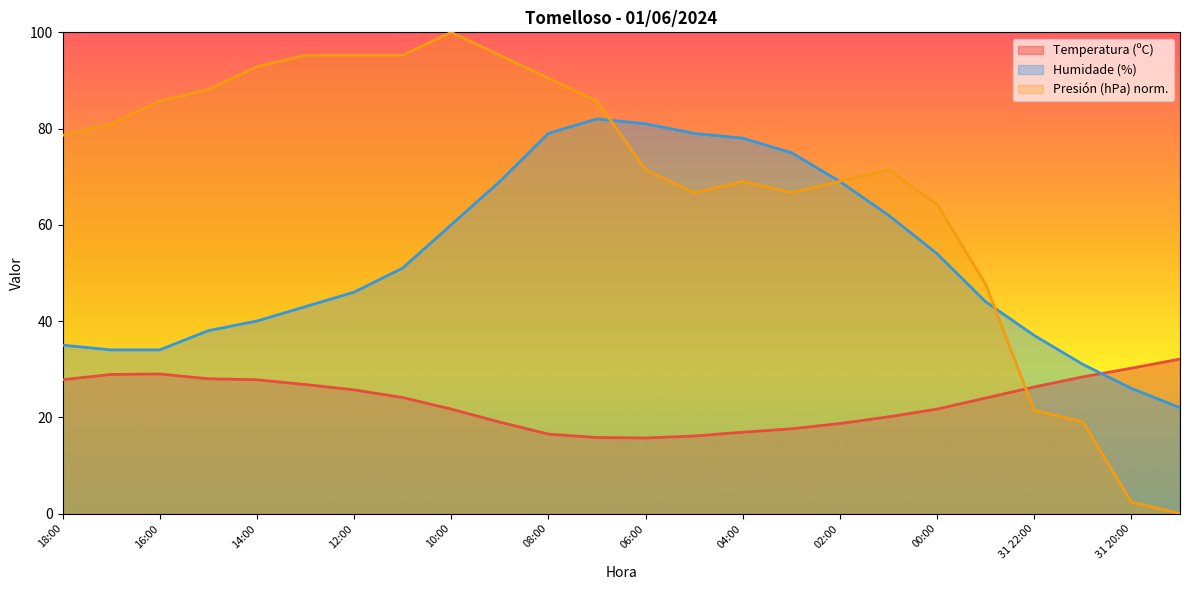

True or false: Humidade (%) has more than 1 interior local peaks.

False